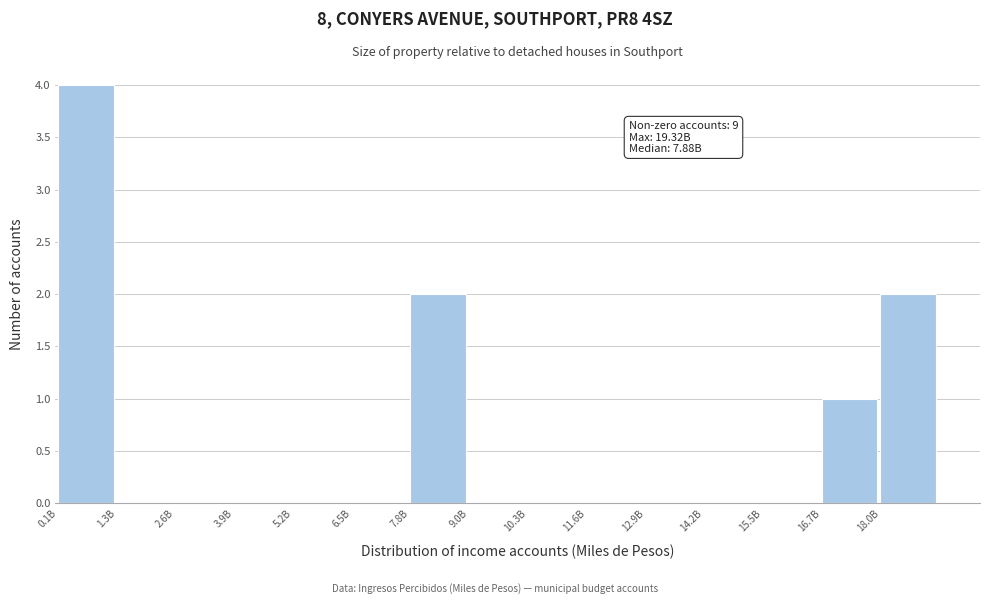

Reading right to left, transcribe all the data shown in this chart.

18.0B=2	16.7B=1	15.5B=0	14.2B=0	12.9B=0	11.6B=0	10.3B=0	9.0B=0	7.8B=2	6.5B=0	5.2B=0	3.9B=0	2.6B=0	1.3B=0	0.1B=4